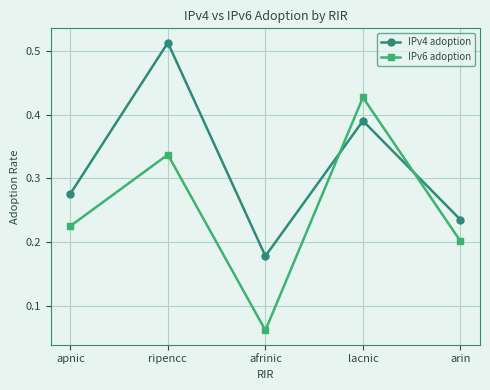

List the series in order of their overall mean, highest first.

IPv4 adoption, IPv6 adoption